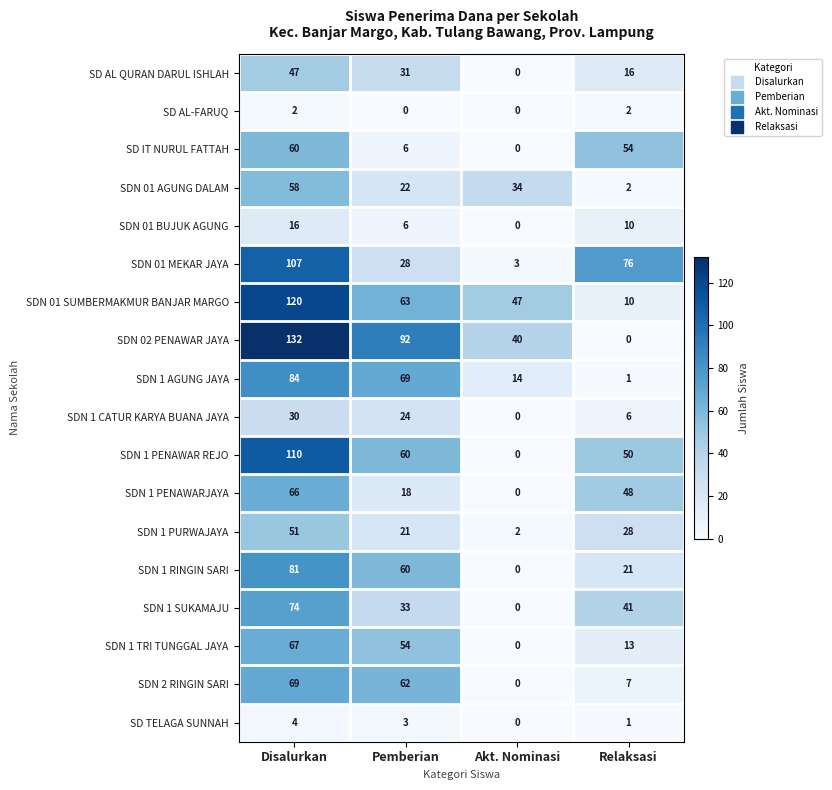

What is the maximum value shown in the chart?

132